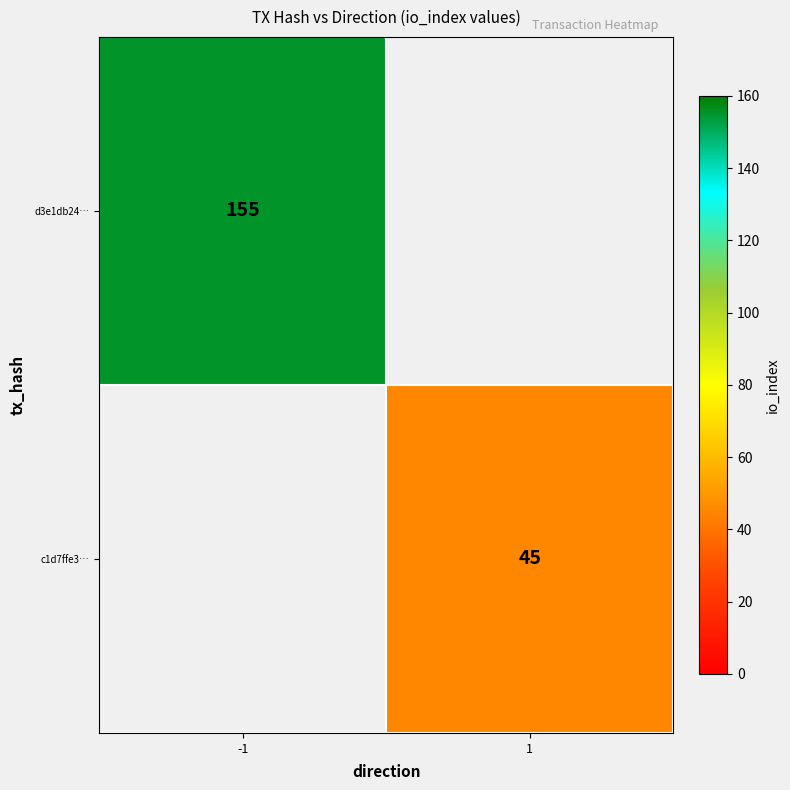

What is the greatest value displayed?

155.0